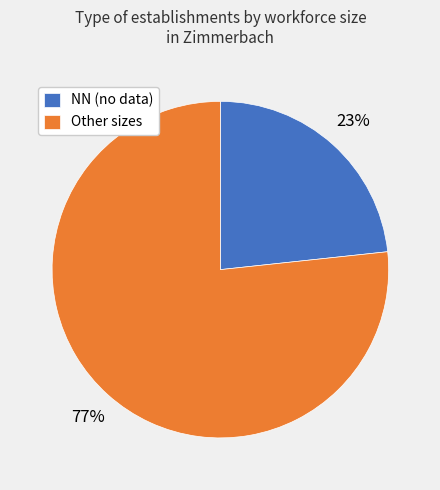

What is the smallest slice in the pie chart?

NN (no data)